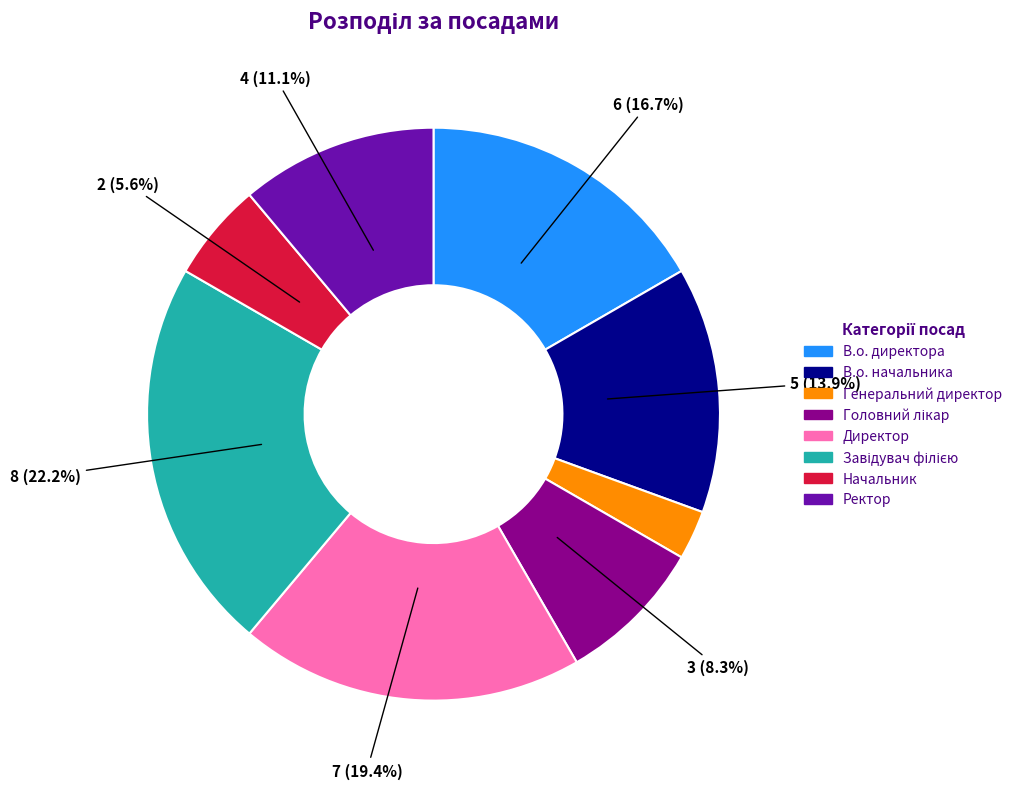

Which has a higher value, Генеральний директор or Начальник?

Начальник